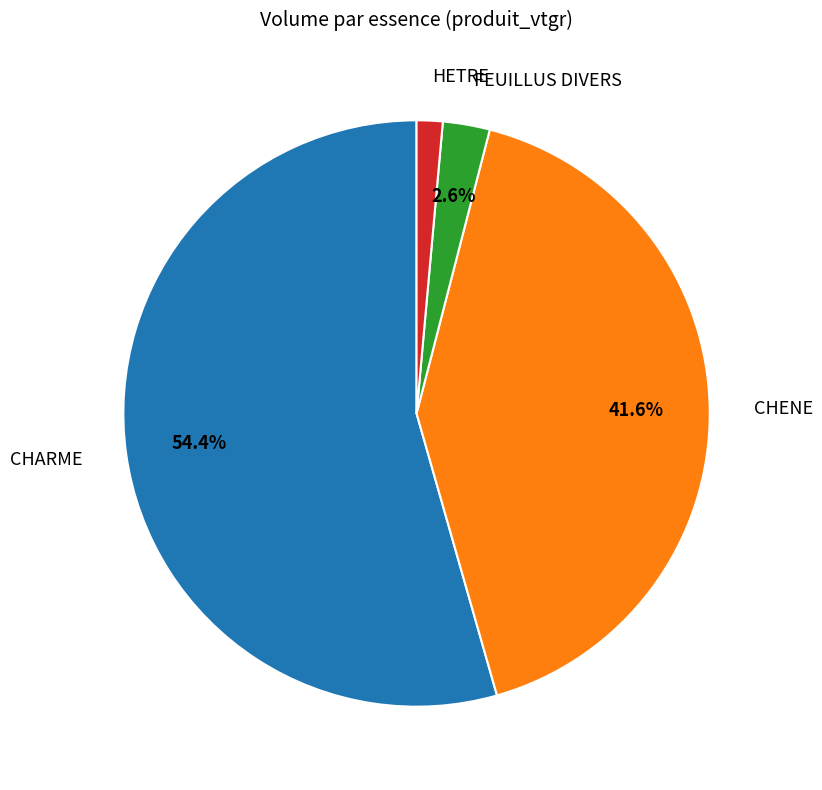

Do CHENE and CHARME together represent more than half of the pie?

Yes